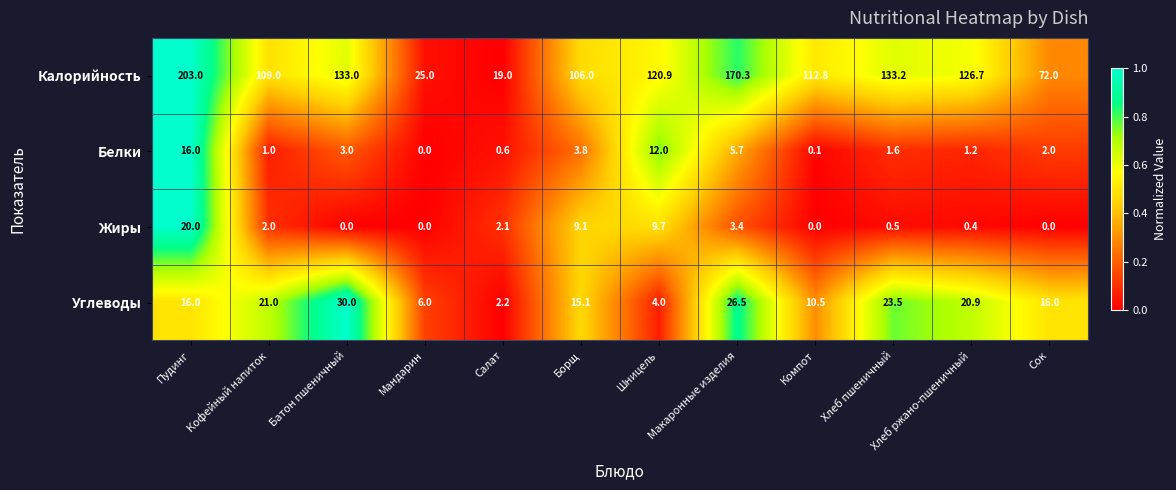

How many data points in Калорийность are less than 120?

6